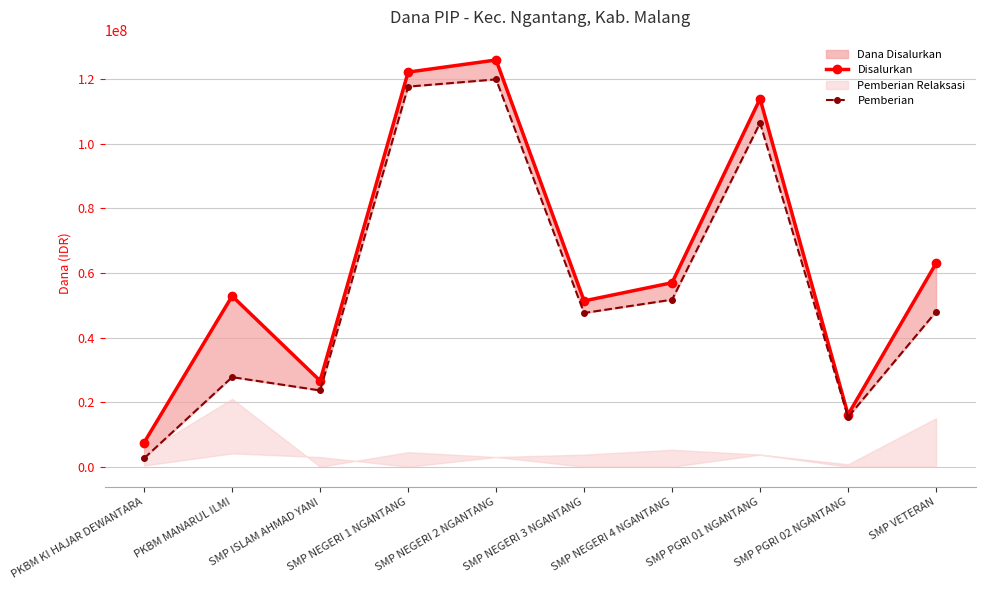

What is the spread (max minus min) of values at SMP PGRI 02 NGANTANG?

750000